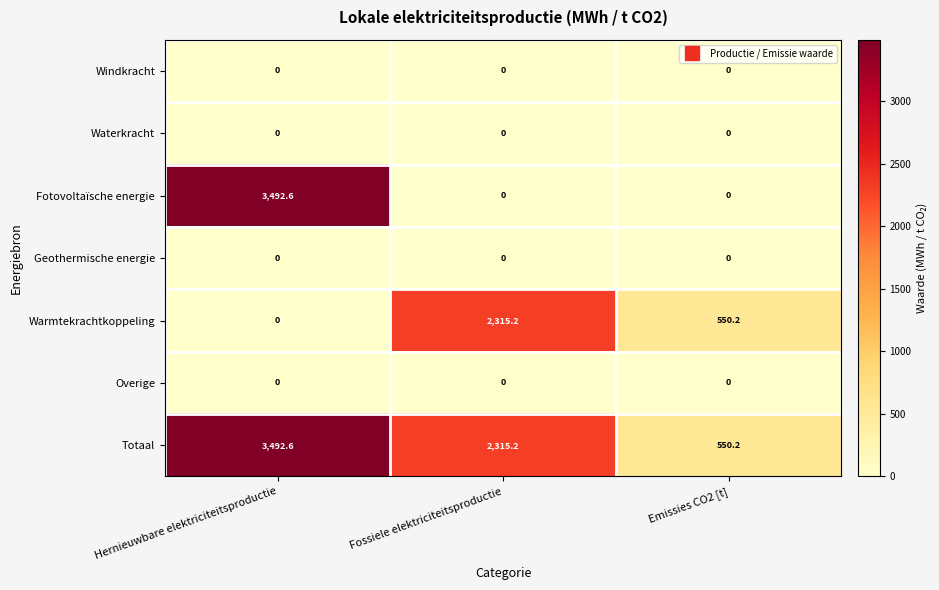

What is the difference between the highest and lowest values at Fossiele elektriciteitsproductie?

2315.2